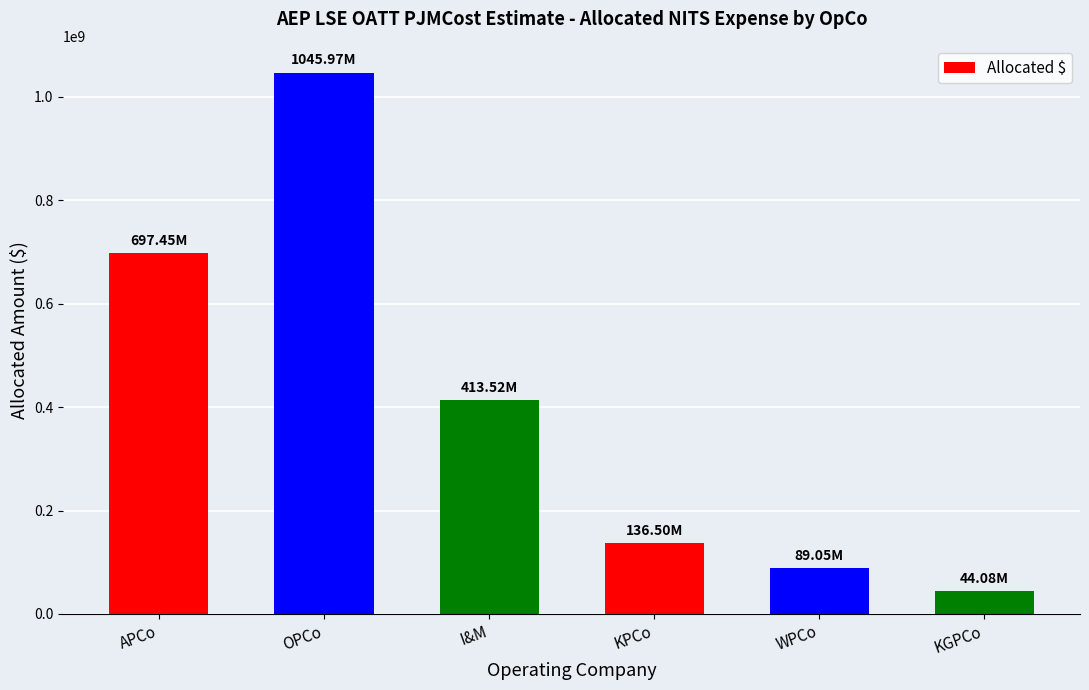

Reading left to right, what are all the values shown in this chart?

APCo=697448262.7	OPCo=1045965751.7	I&M=413522676.4	KPCo=136503740.7	WPCo=89051367.8	KGPCo=44082301.8